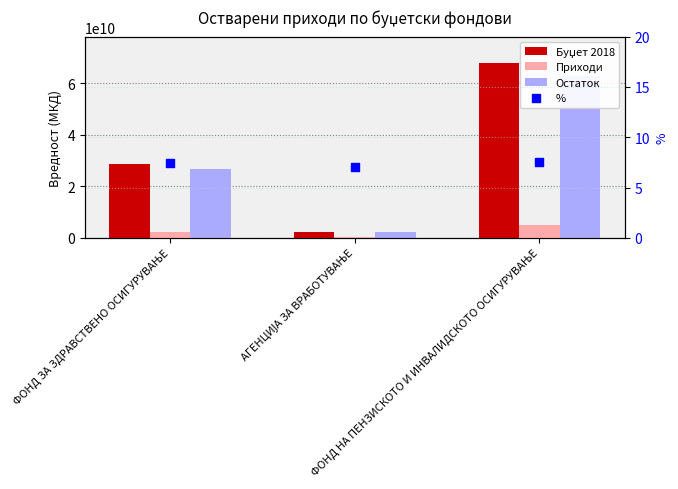

What are all the series names shown in the legend?

Буџет 2018, Приходи, Остаток, %